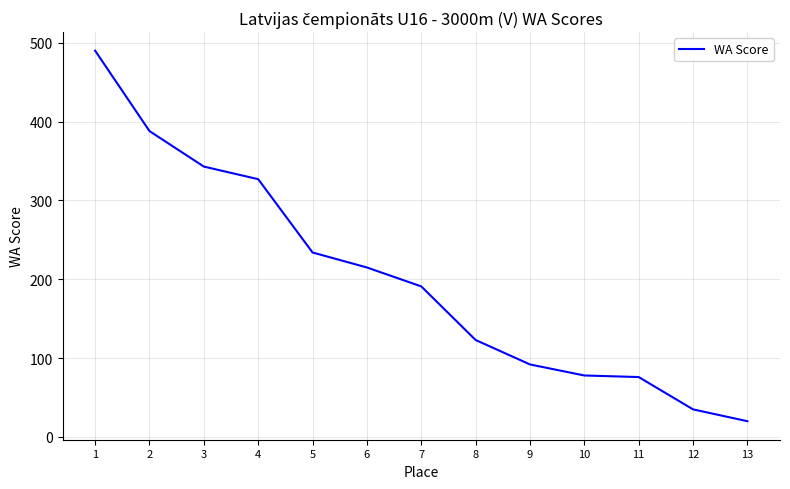

The value at 13 is 20. True or false?

True